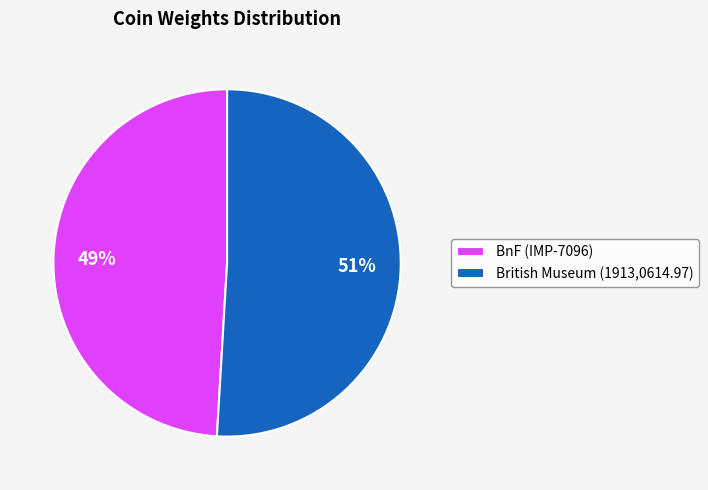

Approximately how many times larger is the value at BnF (IMP-7096) compared to British Museum (1913,0614.97)?

1.0